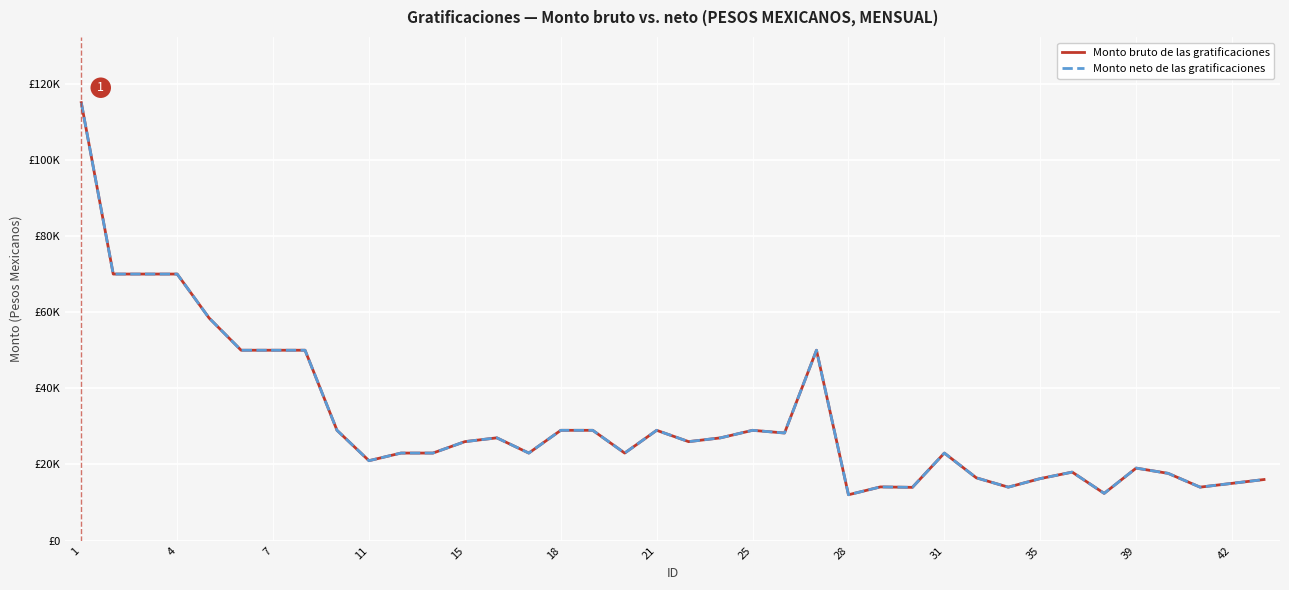

Which label corresponds to the largest value in the chart?

1